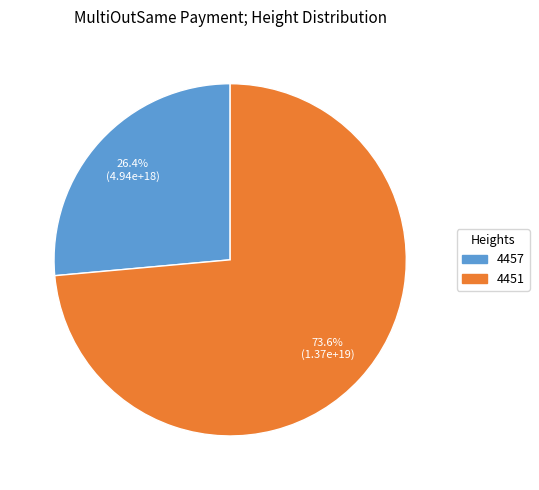

Between 4451 and 4457, which is larger?

4451